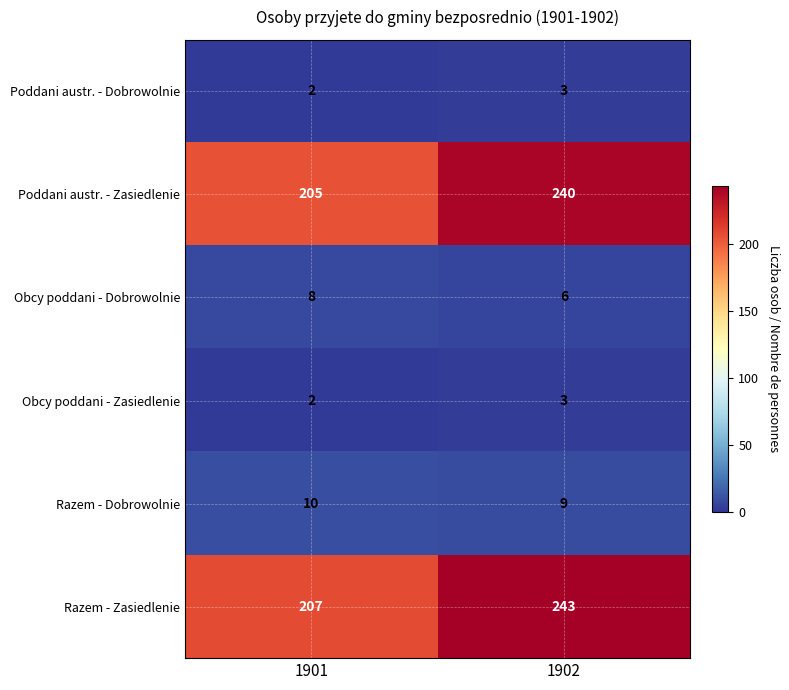

At how many categories does at least one series exceed 238?

1